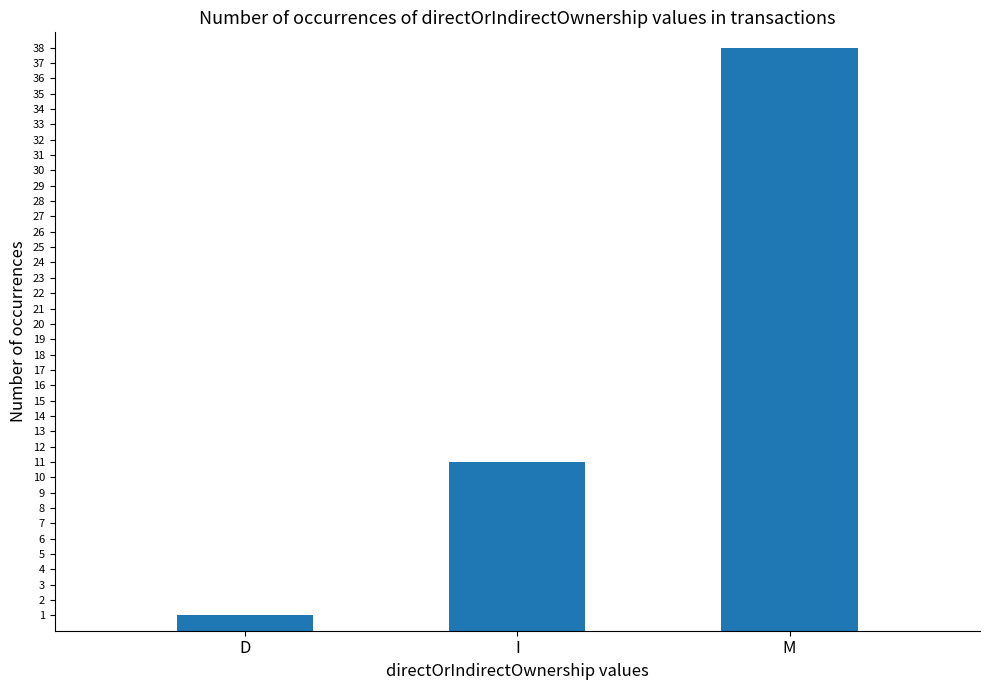

Is it true that the value at I is 18?

False